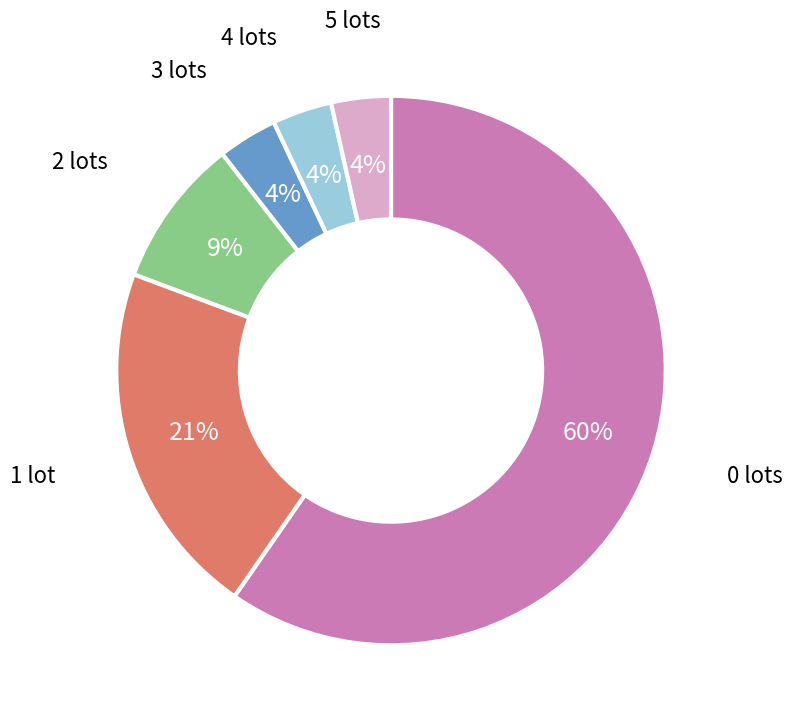

To the nearest percent, what is the average slice percentage?

17%